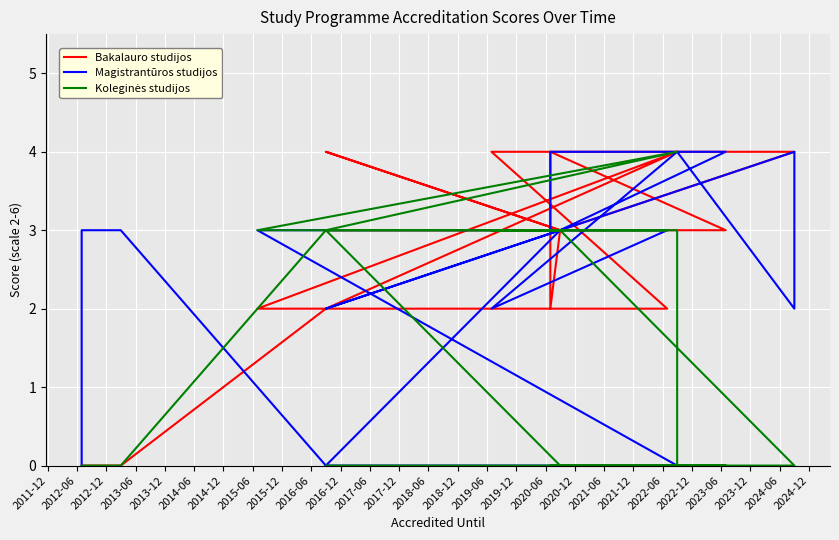

What is the average value of the Bakalauro studijos series?

3